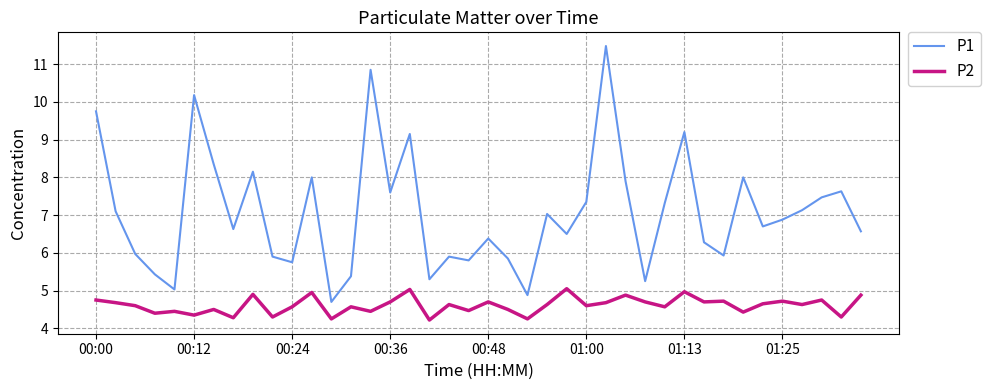

True or false: P1 and P2 cross at least once.

False